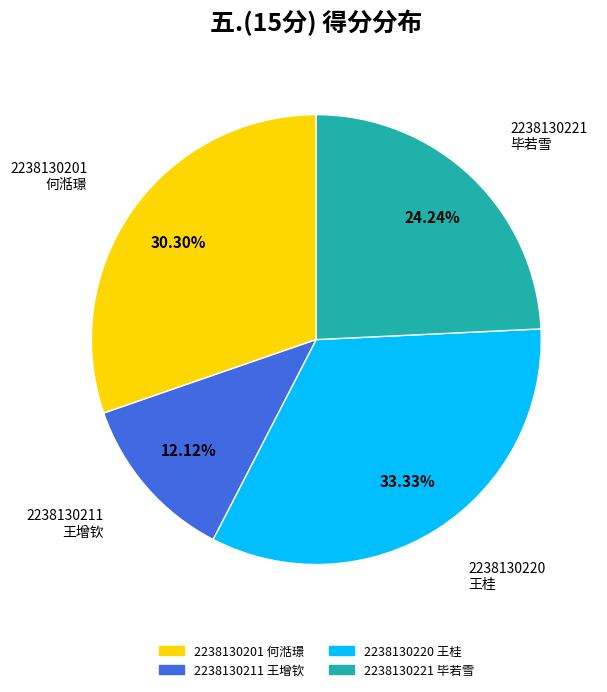

To the nearest percent, what is the average slice percentage?

25%